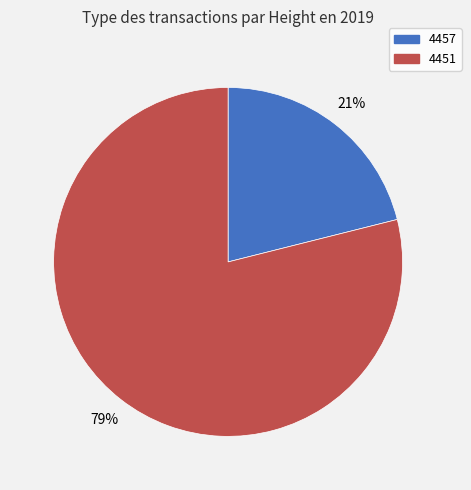

To the nearest percent, what is the average slice percentage?

50%